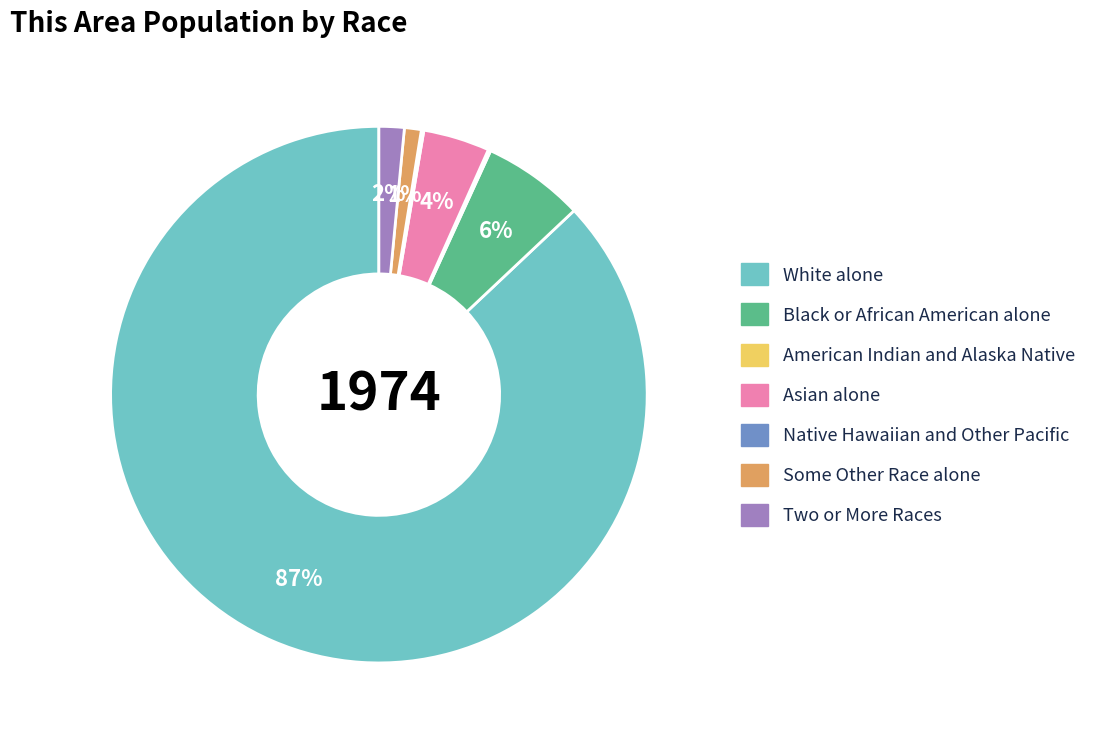

Is the sum of Black or African American alone and Asian alone greater than half?

No